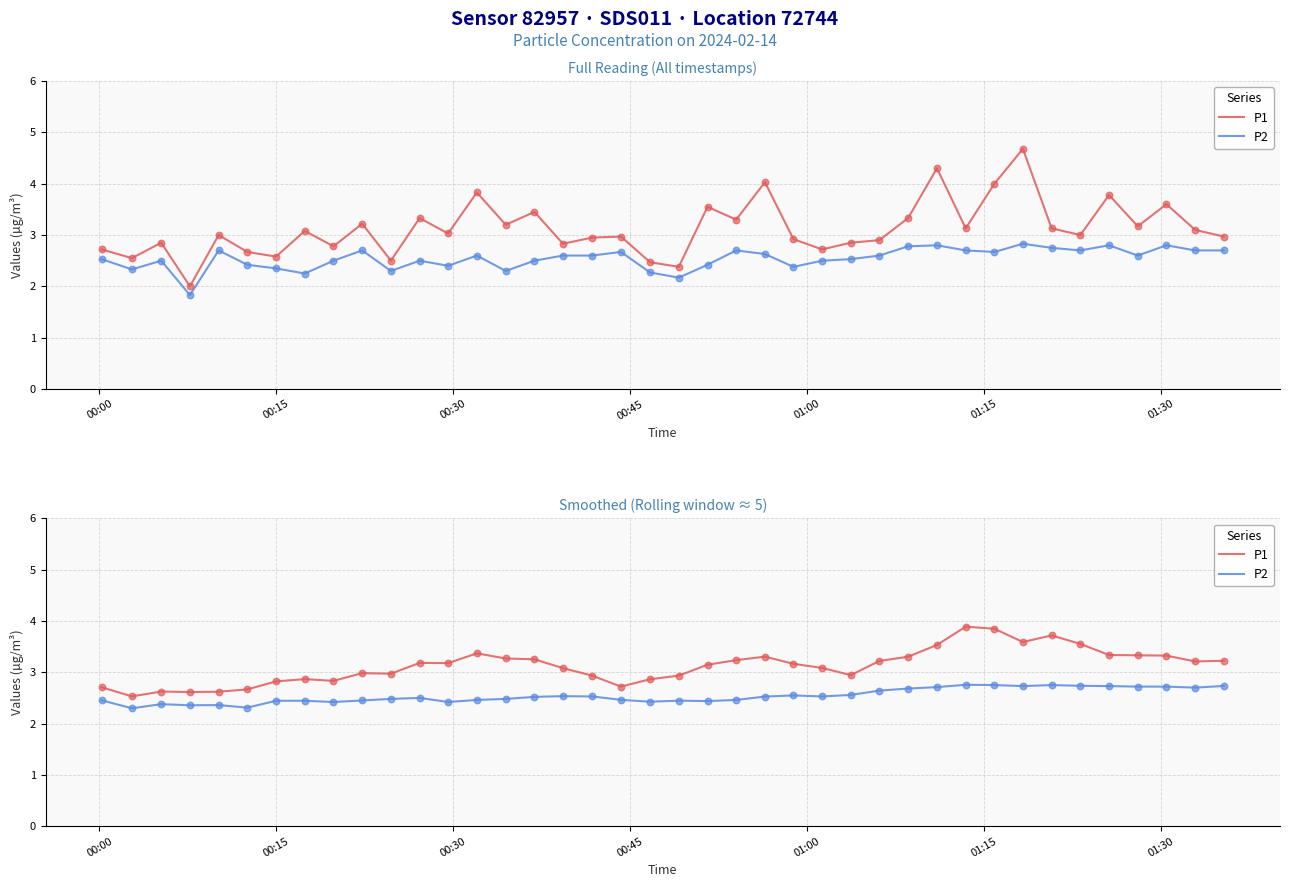

Is the value of P2 at 37 greater than the value of P1 at 9?

No